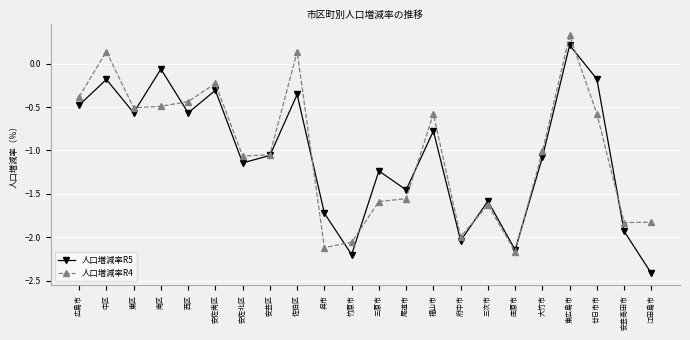

How many values in the 人口増減率R5 series are below -1?

12